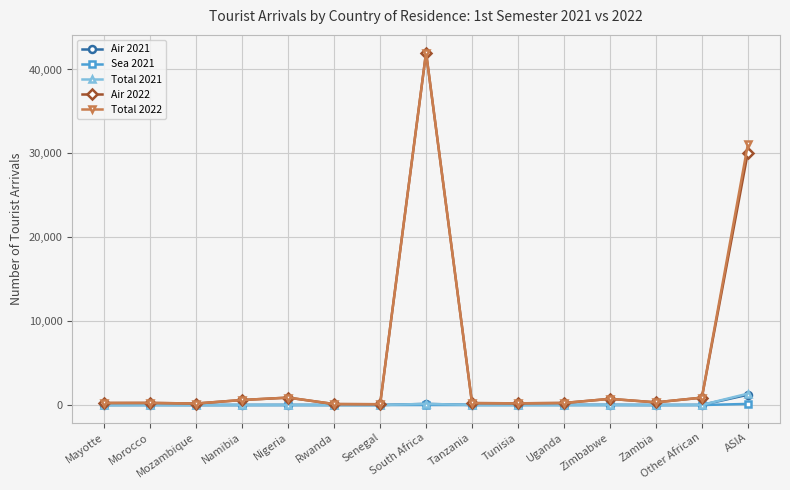

What is the difference between the maximum and second lowest values in the Sea 2021 series?

132